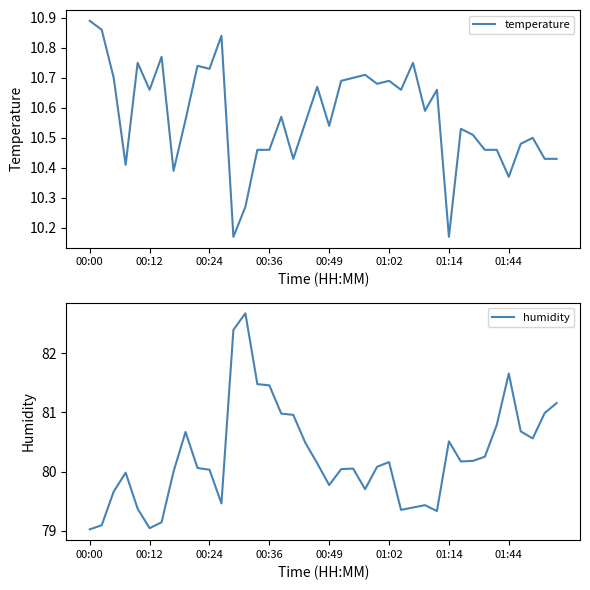

How many interior local valleys does the temperature series have?

12